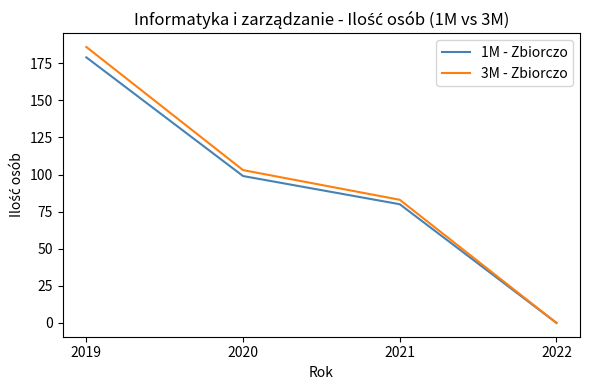

At how many categories does at least one series exceed 162?

1